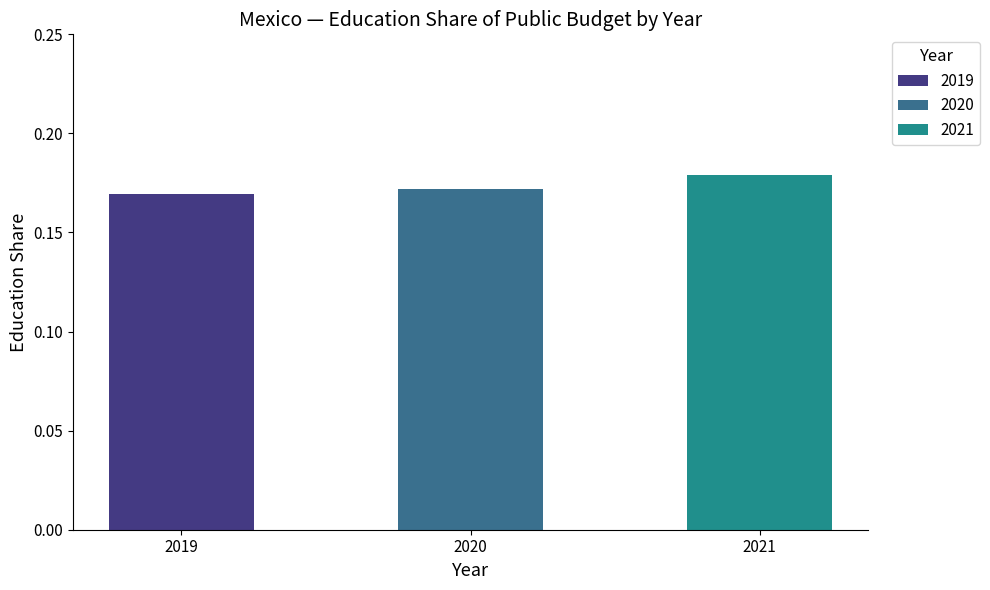

Which has a higher value, 2021 or 2020?

2021